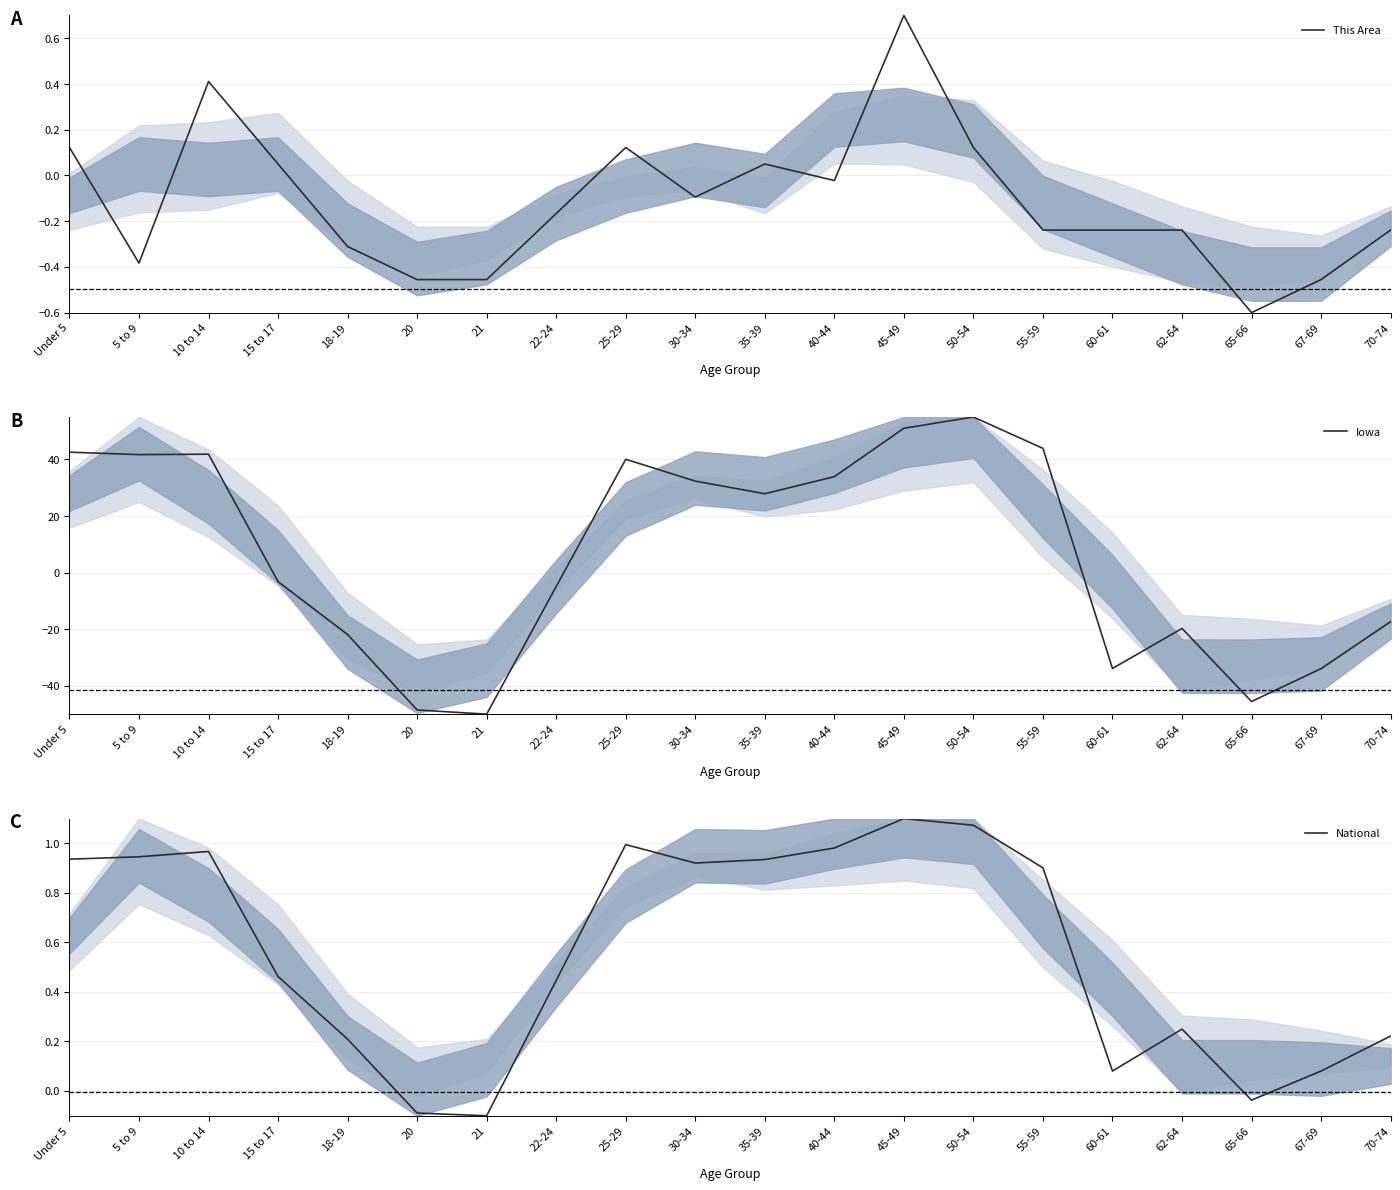

Is it true that National equals 0.1 at 22-24?

False